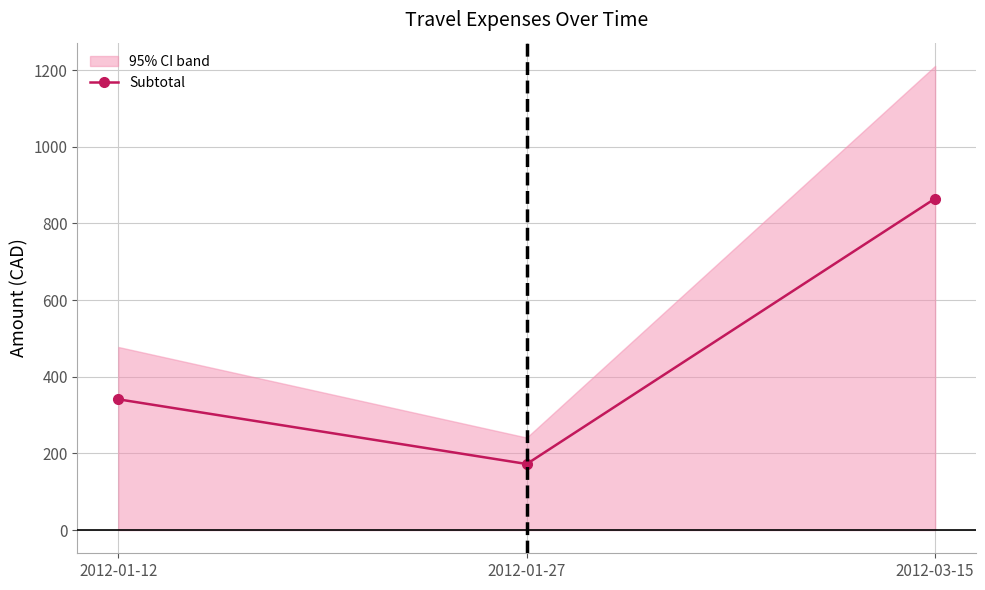

How many lines are shown in the chart?

1